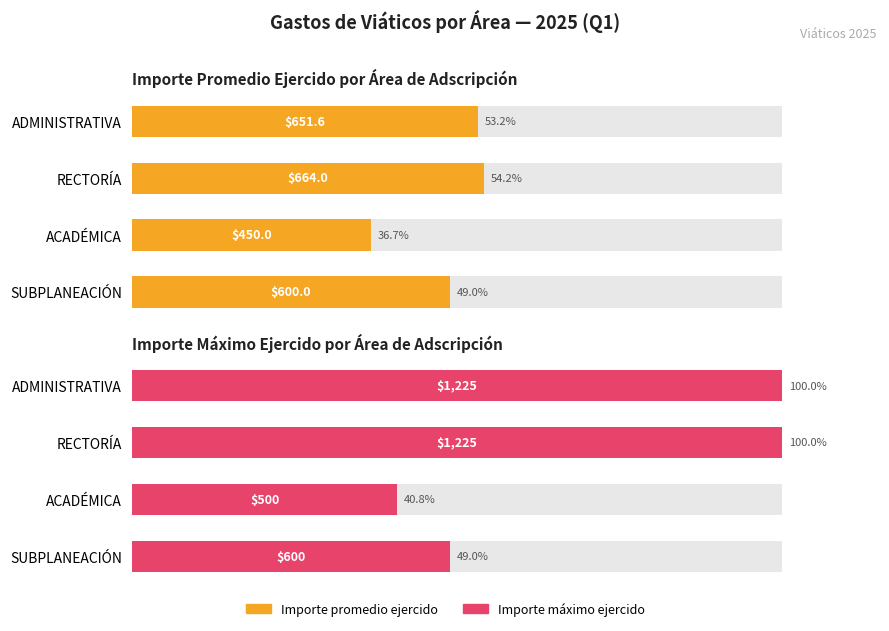

Is it true that Importe máximo ejercido equals 10.7 at ACADÉMICA?

False